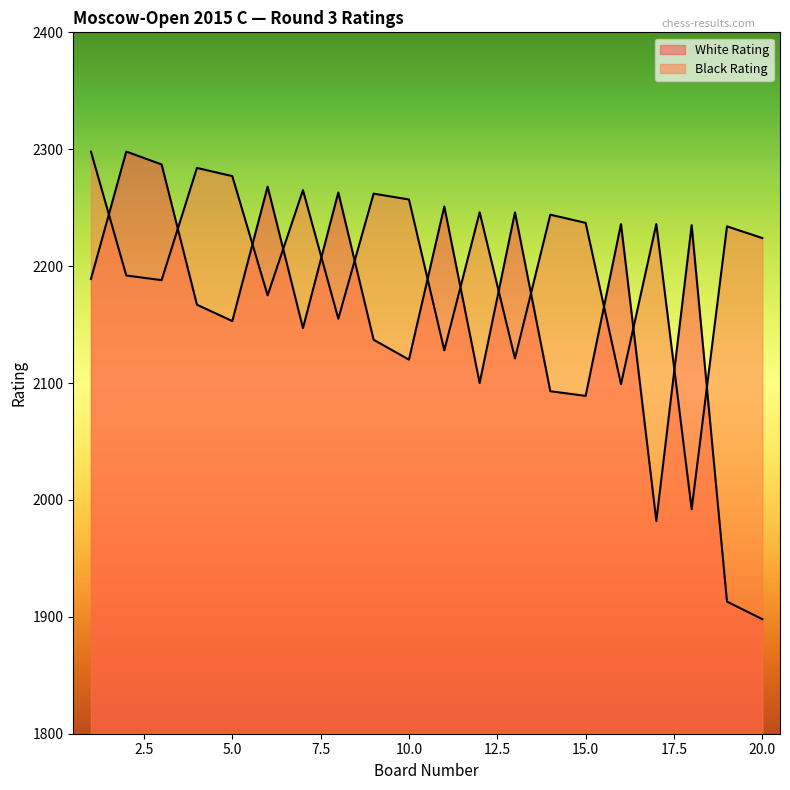

At which label does White Rating first exceed 2167?

1